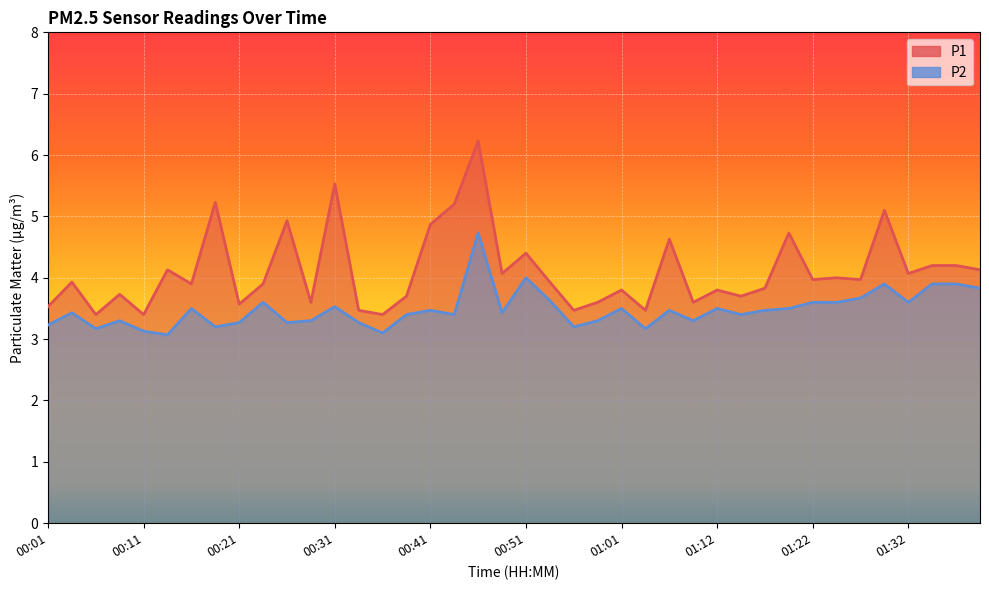

How many lines are shown in the chart?

2